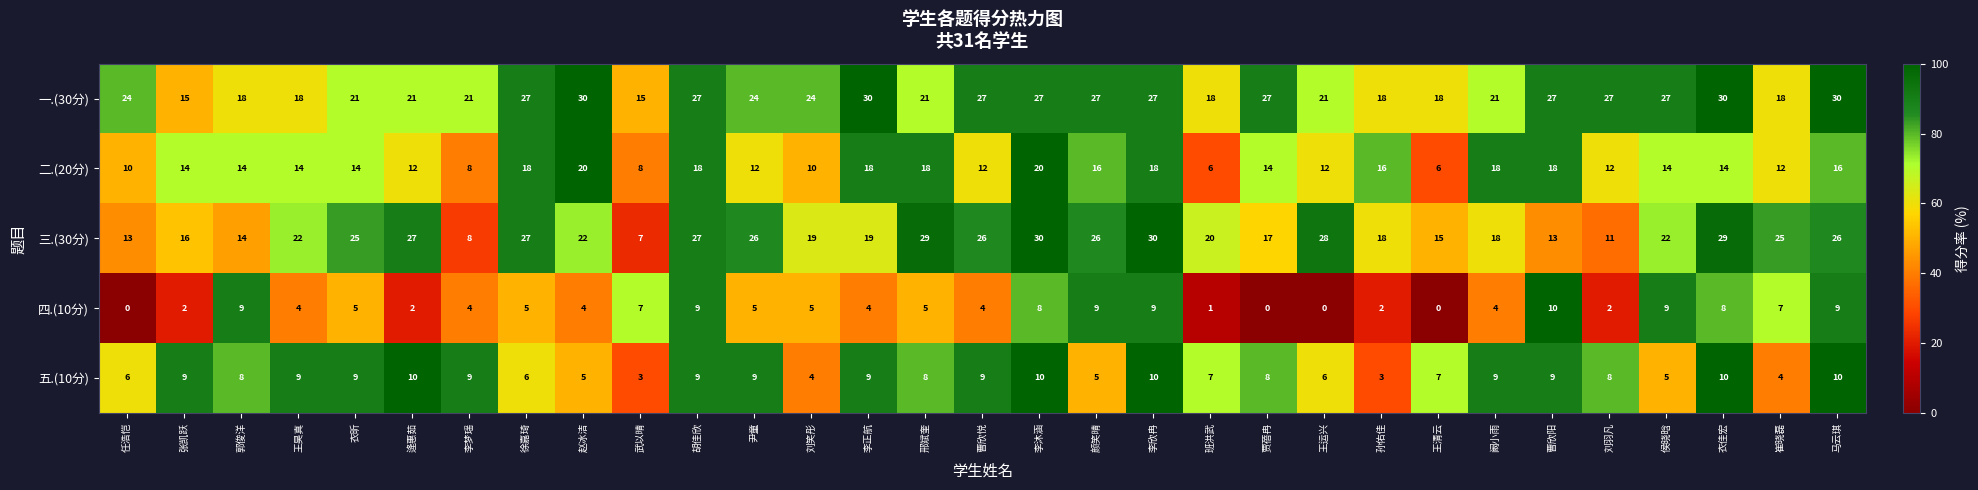

Count the 五.(10分) values in the range 6 to 9.

19